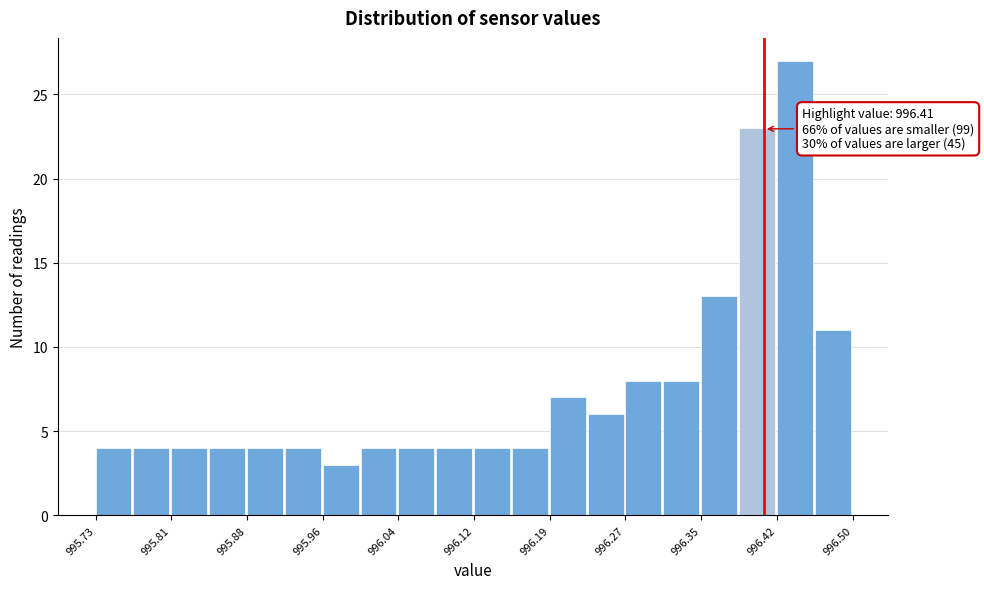

Around what value on the x-axis is the tallest bar? Give the approximate position of its centre, as read against the axis.

996.44